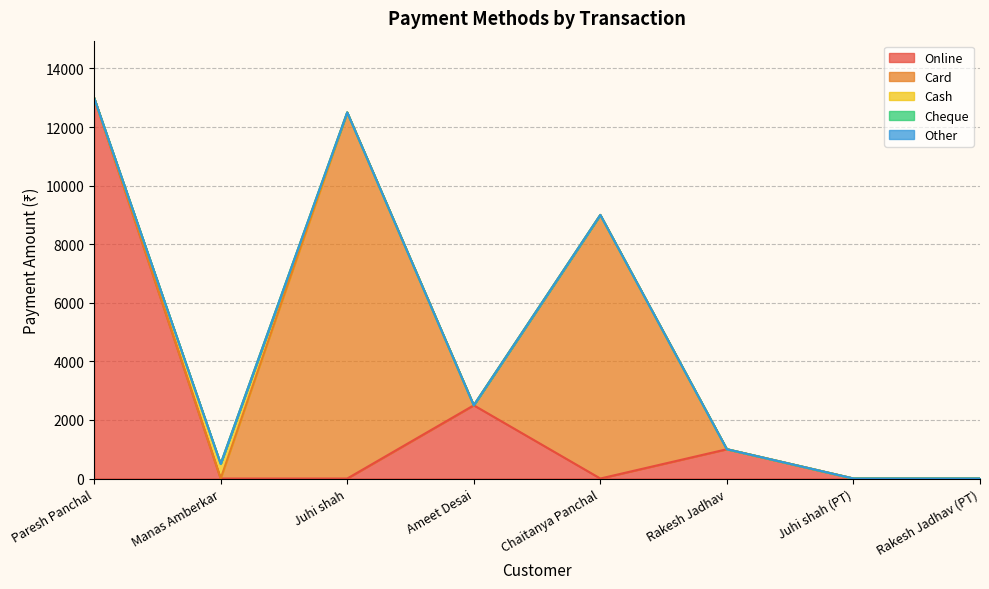

At which category is the sum across all series the highest?

Paresh Panchal